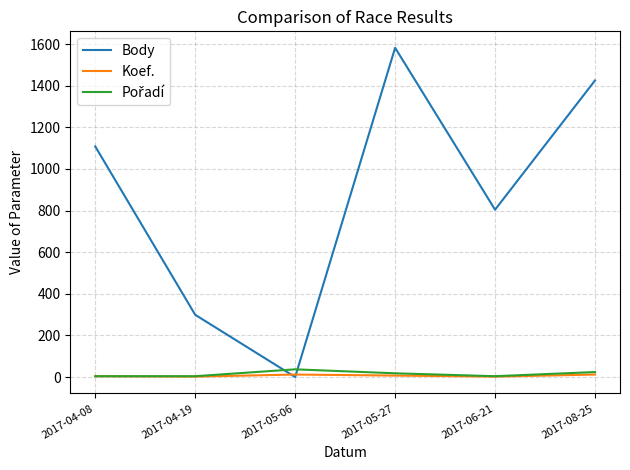

How many categories are shown in the chart?

6